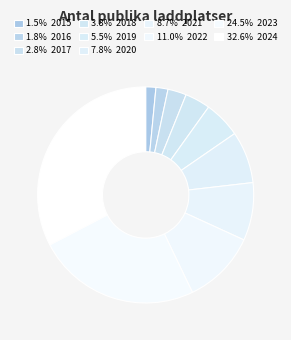

Which category has the smallest portion of the pie?

2015